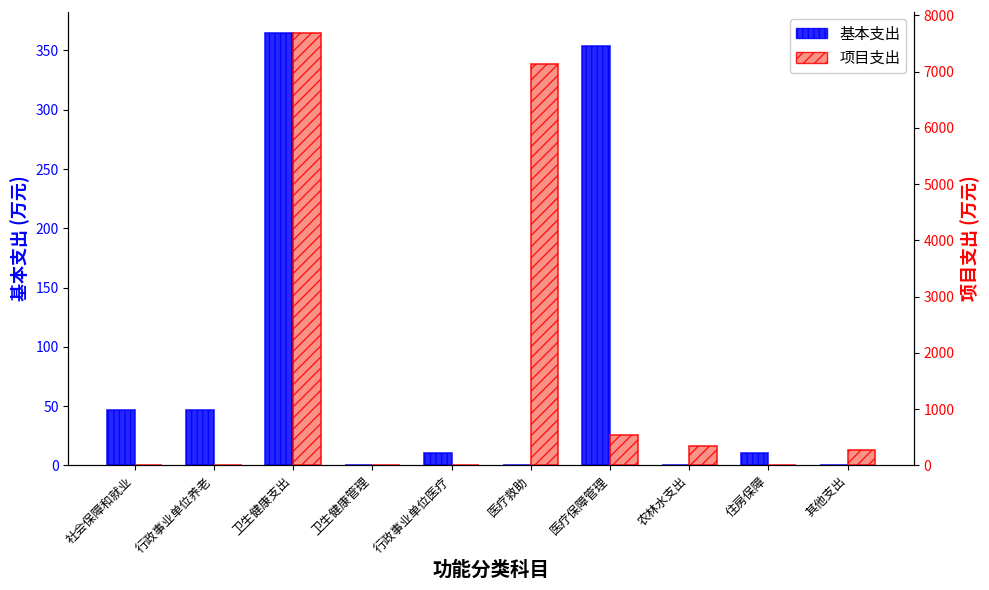

How many groups of bars are there?

10